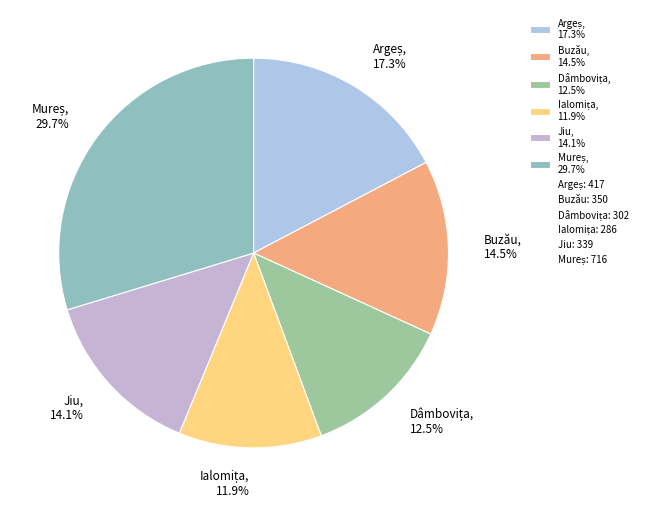

What percentage is NOT represented by Jiu, 14.1%?

85.9%